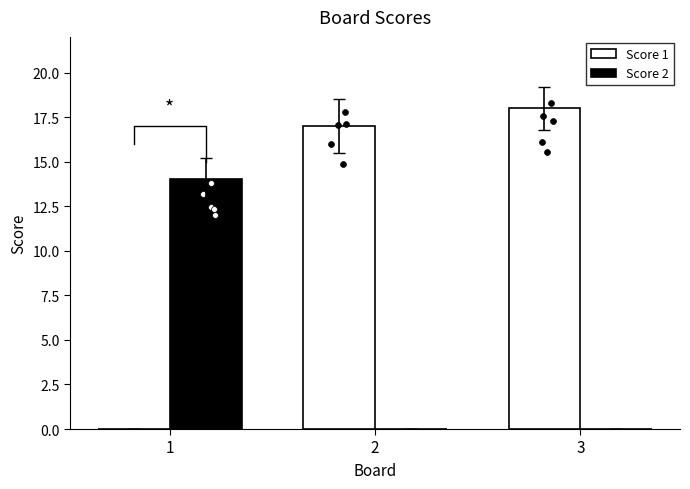

Which series has the largest Y range (max minus min)?

Score 1